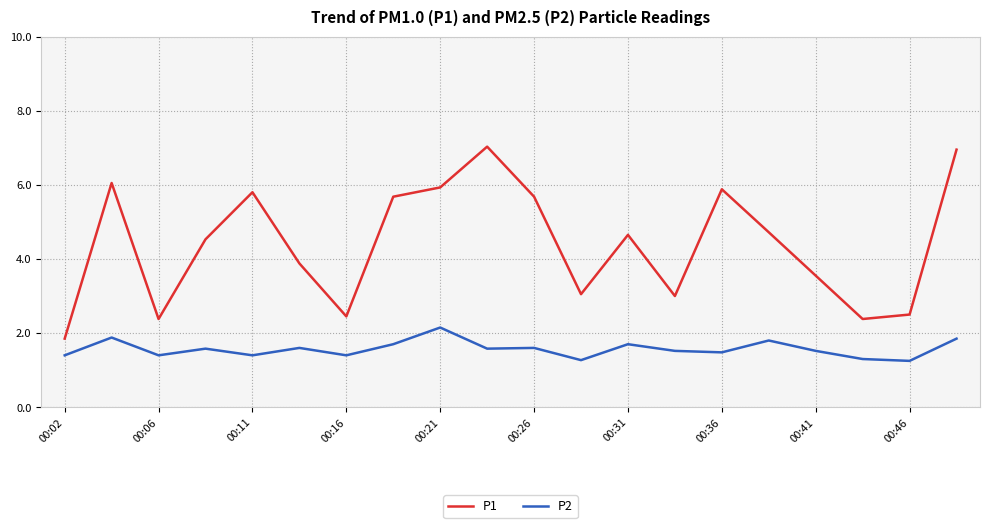

True or false: P1 and P2 intersect in this chart.

False